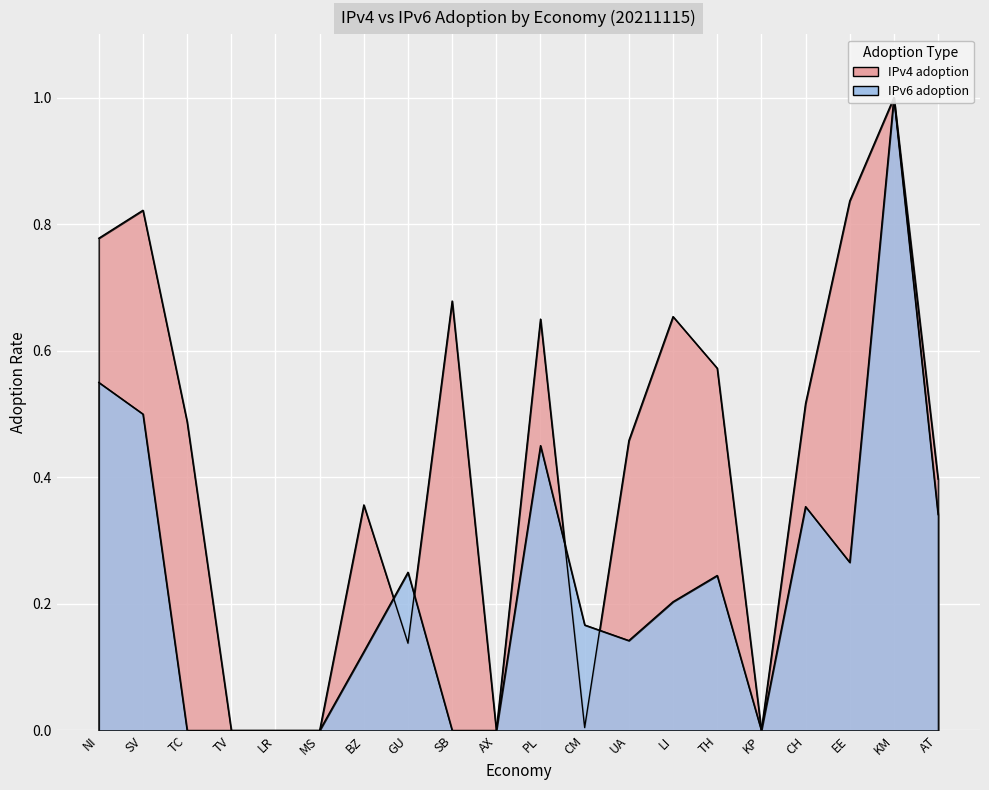

Which category has the highest value in the IPv6 adoption series?

KM